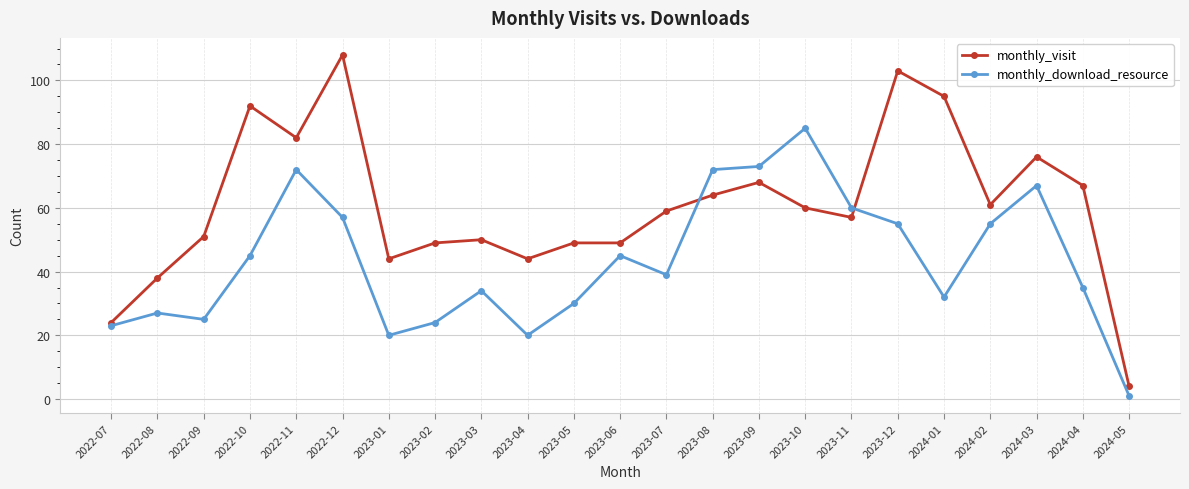

Read the monthly_visit value at 2024-03.

76